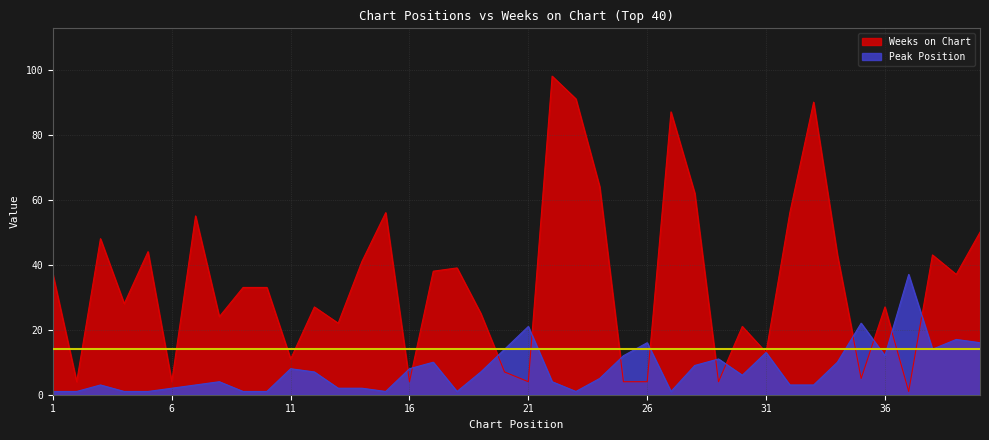

Reading left to right, what are all the values shown in this chart?

Peak Position: 1=1	2=1	3=3	4=1	5=1	6=2	7=3	8=4	9=1	10=1	11=8	12=7	13=2	14=2	15=1	16=8	17=10	18=1	19=7	20=14	21=21	22=4	23=1	24=5	25=12	26=16	27=1	28=9	29=11	30=6	31=13	32=3	33=3	34=10	35=22	36=12	37=37	38=14	39=17	40=16
Weeks on Chart: 1=37	2=4	3=48	4=28	5=44	6=4	7=55	8=24	9=33	10=33	11=11	12=27	13=22	14=41	15=56	16=4	17=38	18=39	19=25	20=7	21=4	22=98	23=91	24=64	25=4	26=4	27=87	28=62	29=4	30=21	31=13	32=56	33=90	34=43	35=5	36=27	37=1	38=43	39=37	40=50